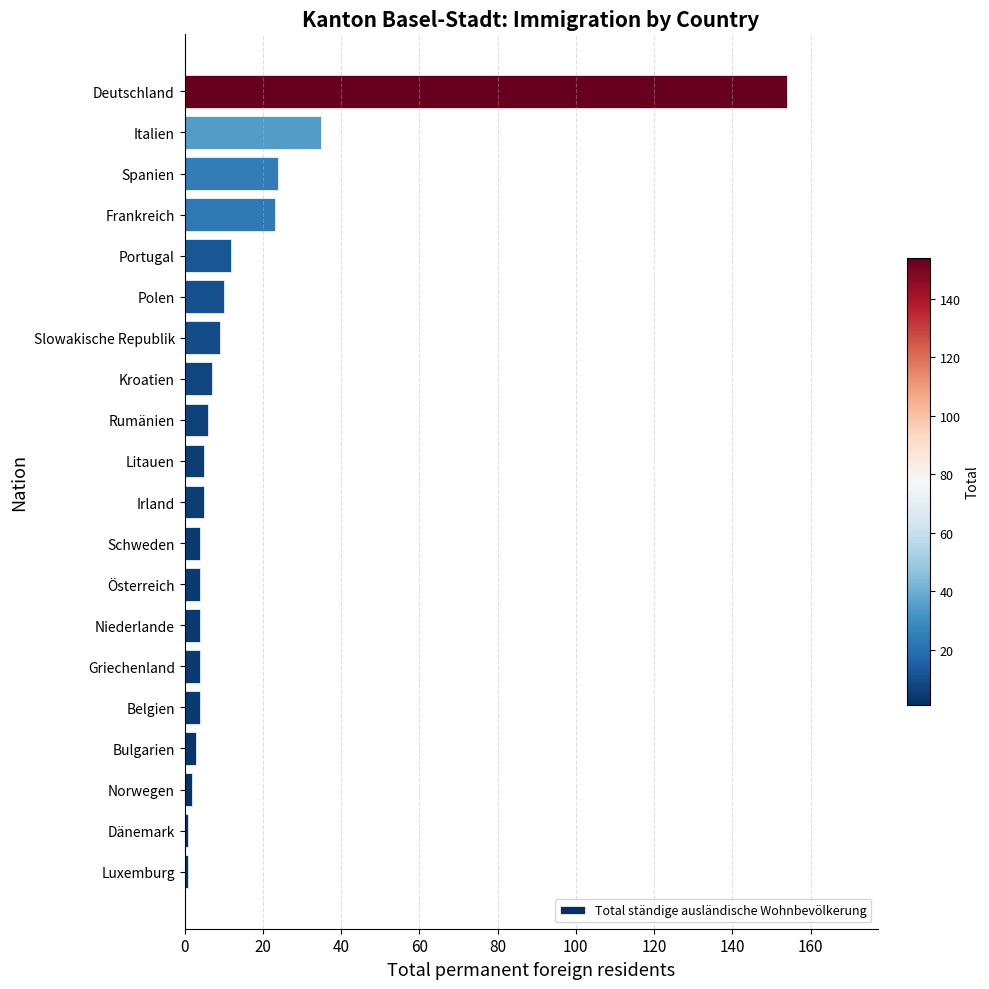

What is the change in value from Slowakische Republik to Italien?

+26